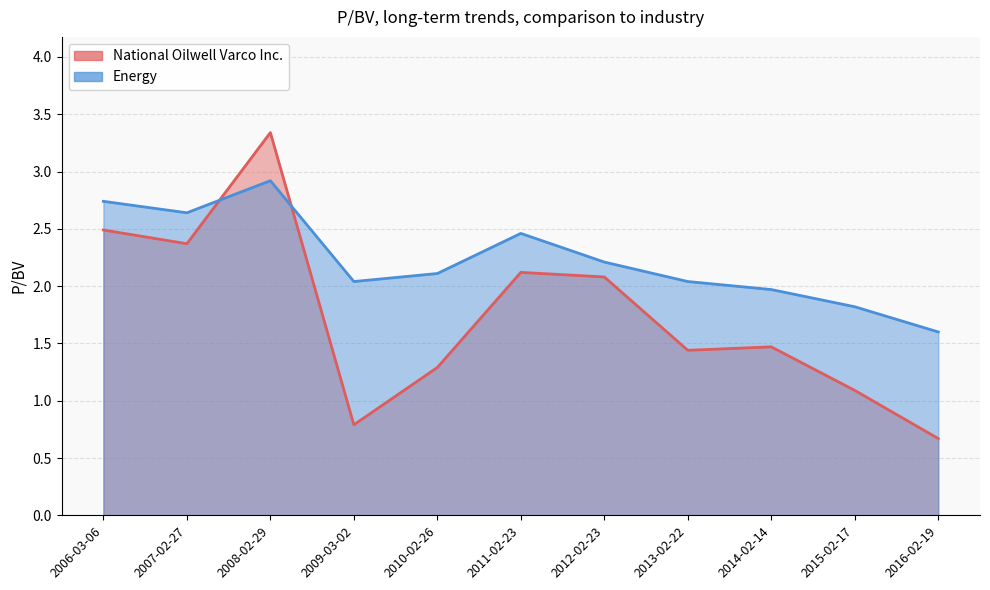

Which series has the largest total across all categories?

Energy